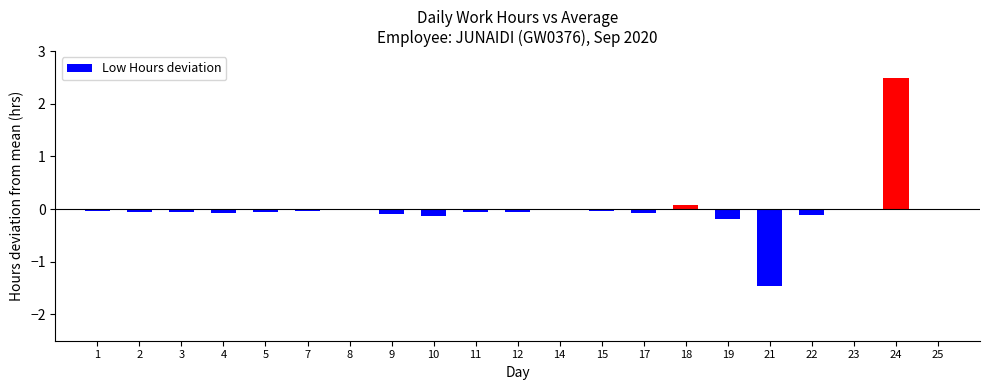

What is the maximum value shown in the chart?

2.5